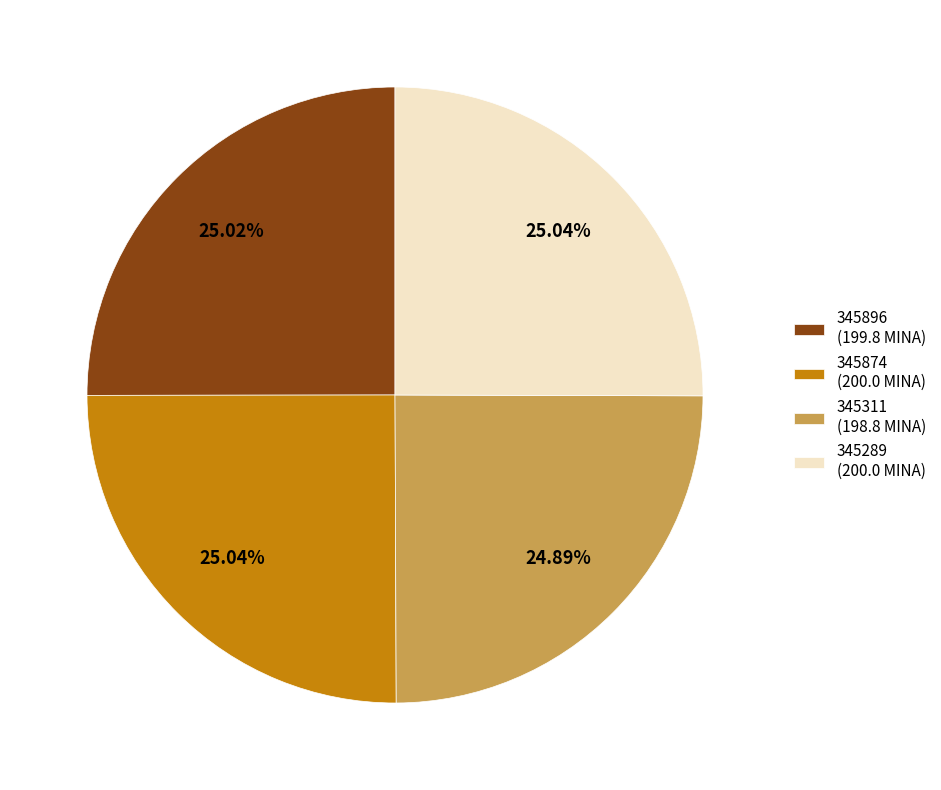

Is 345311 the majority of the pie?

No